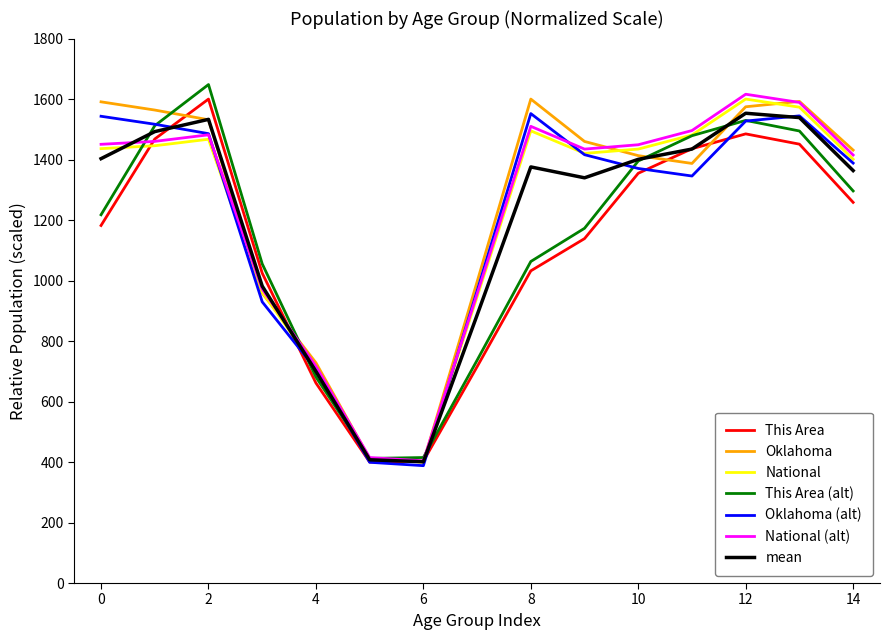

Is this an area chart (filled region under the line)?

No